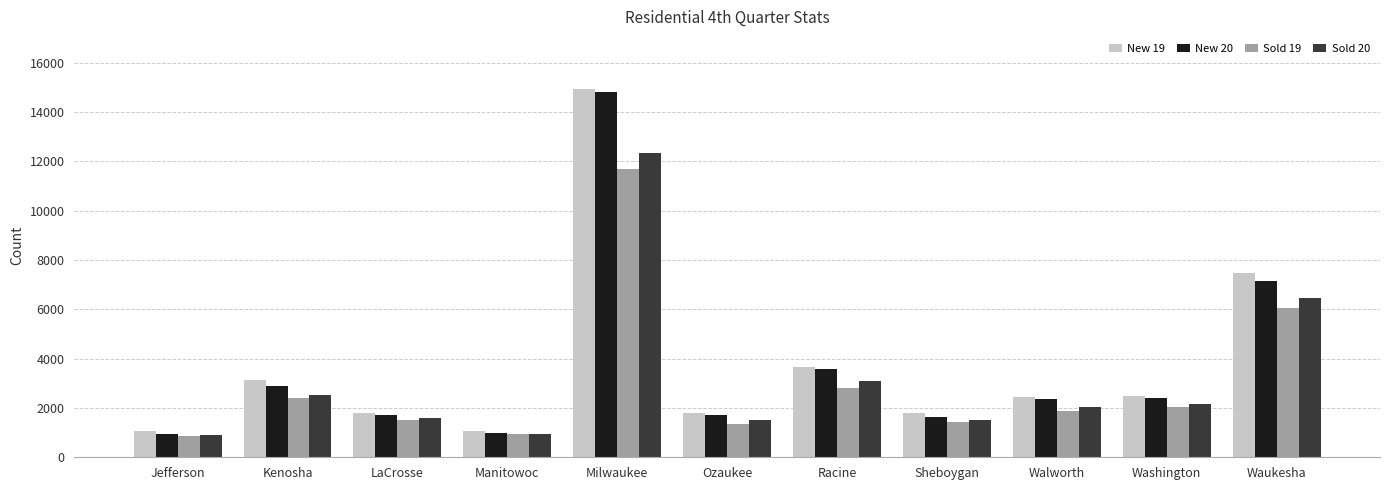

What is the spread (max minus min) of values at Racine?

846